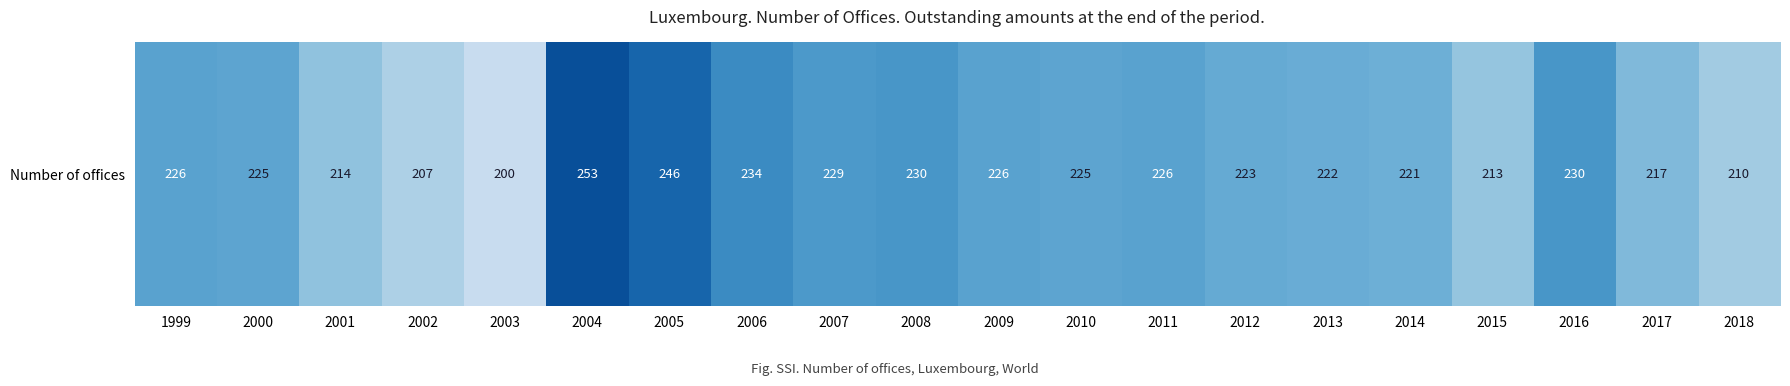

Count the number of values greater than 225.

9